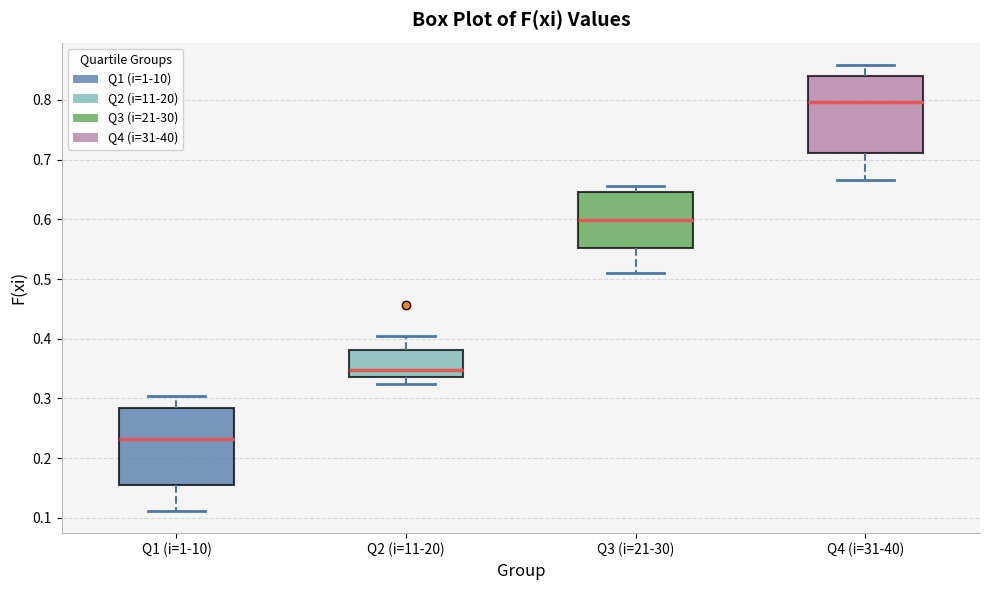

Which box's median line is the highest?

Q4 (i=31-40)